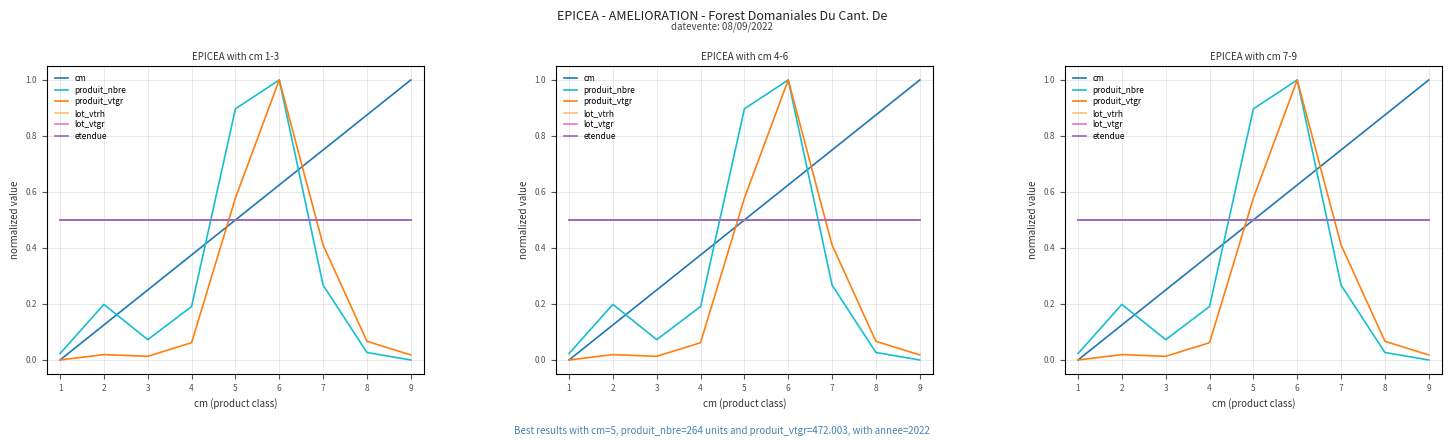

What is the highest value of the produit_nbre series?

1.0